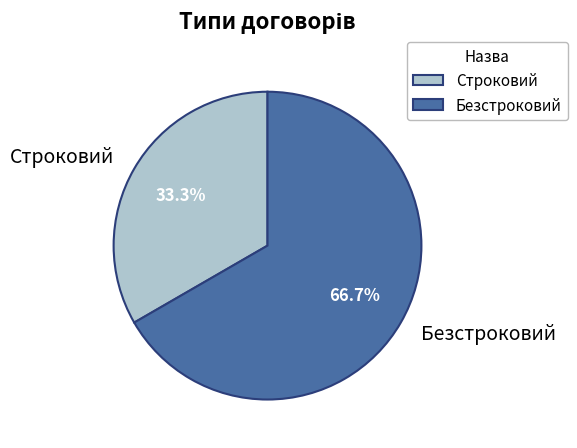

How many segments does this pie chart have?

2